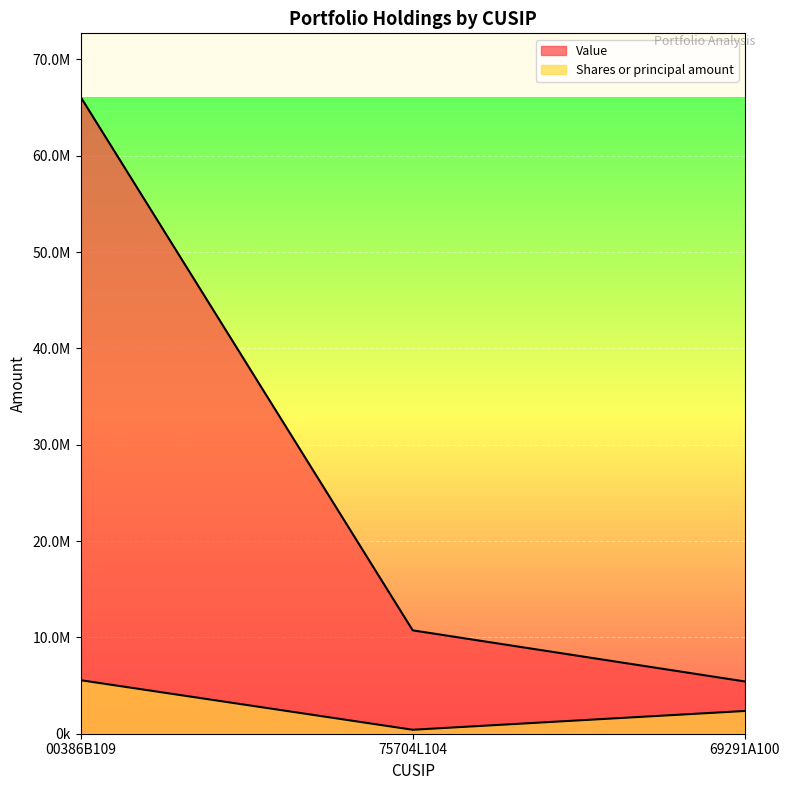

List the series in order of their peak value, lowest first.

Shares or principal amount, Value